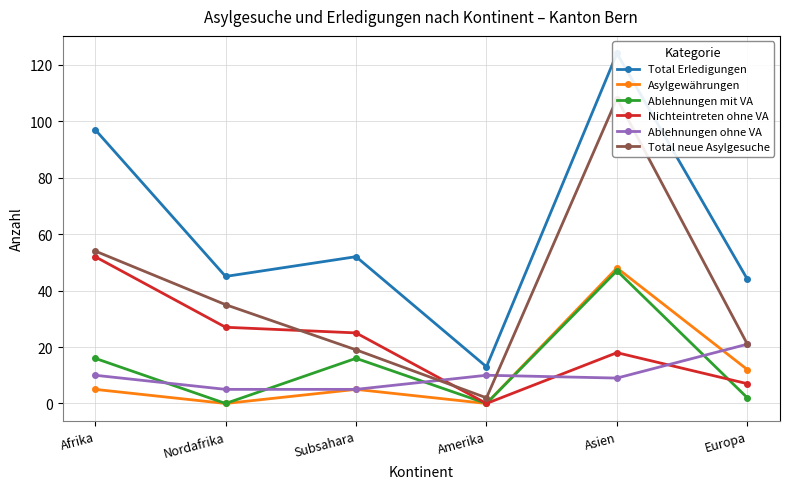

Reading left to right, transcribe all the data shown in this chart.

Total Erledigungen: 97	45	52	13	124	44
Asylgewährungen: 5	0	5	0	48	12
Ablehnungen mit VA: 16	0	16	0	47	2
Nichteintreten ohne VA: 52	27	25	0	18	7
Ablehnungen ohne VA: 10	5	5	10	9	21
Total neue Asylgesuche: 54	35	19	2	108	21